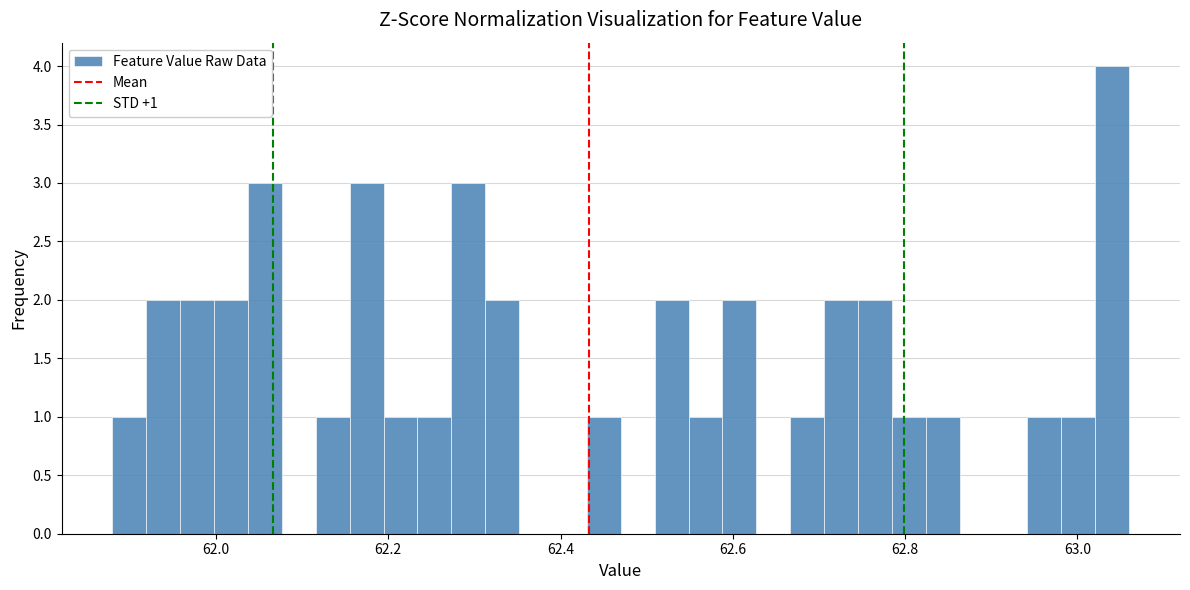

Read against the x-axis, roughly where is the centre of the tallest bar?

63.04